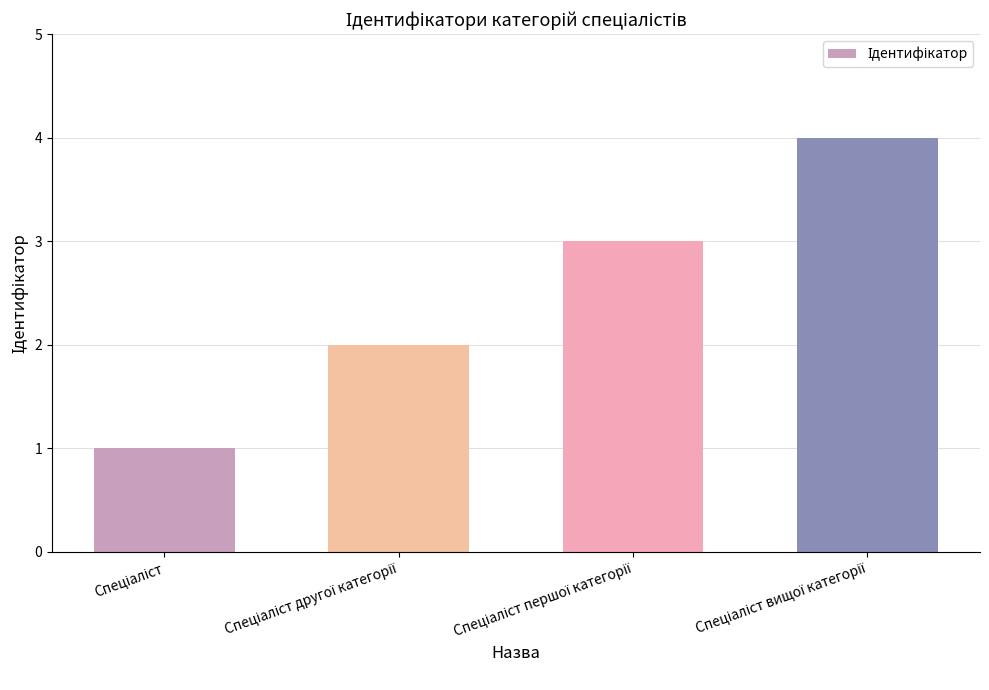

How many bars are there in total?

4